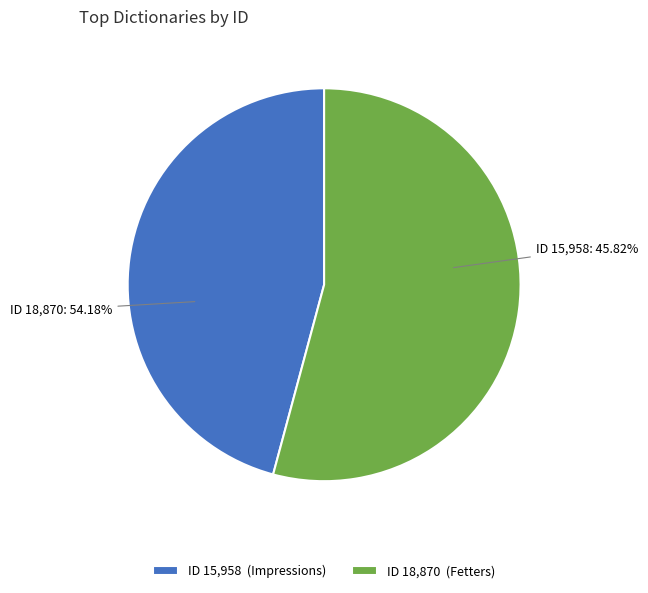

How many segments does this pie chart have?

2